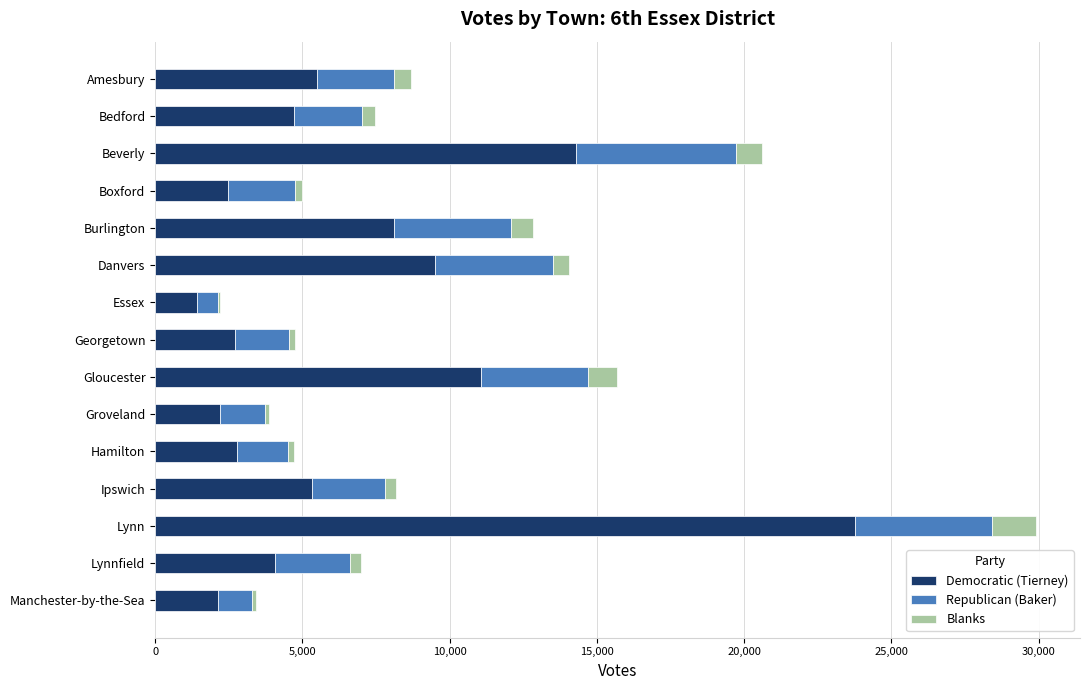

Which category has the highest value in the Democratic (Tierney) series?

Lynn